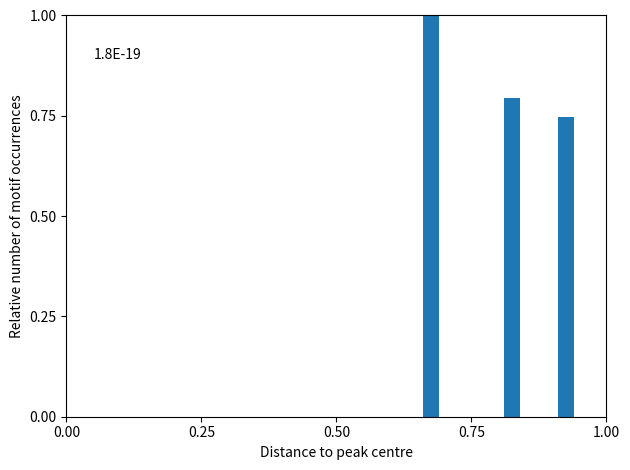

Around what value on the x-axis is the tallest bar? Give the approximate position of its centre, as read against the axis.

0.70